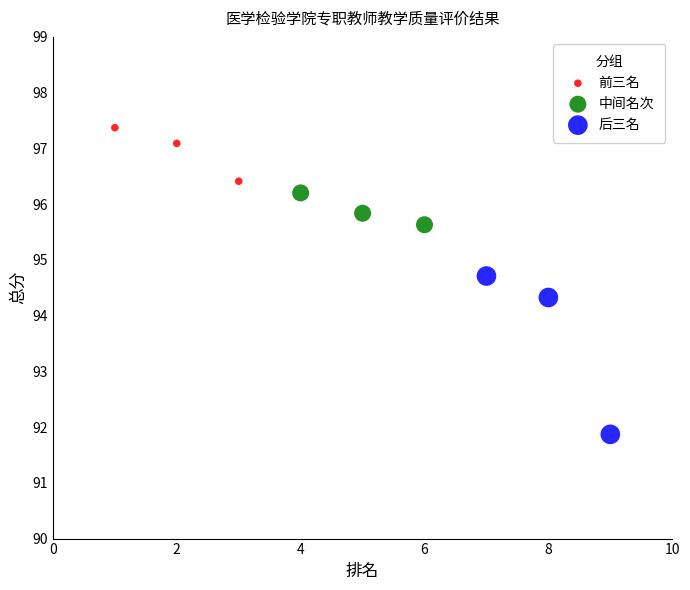

Which series reaches the maximum Y coordinate?

前三名